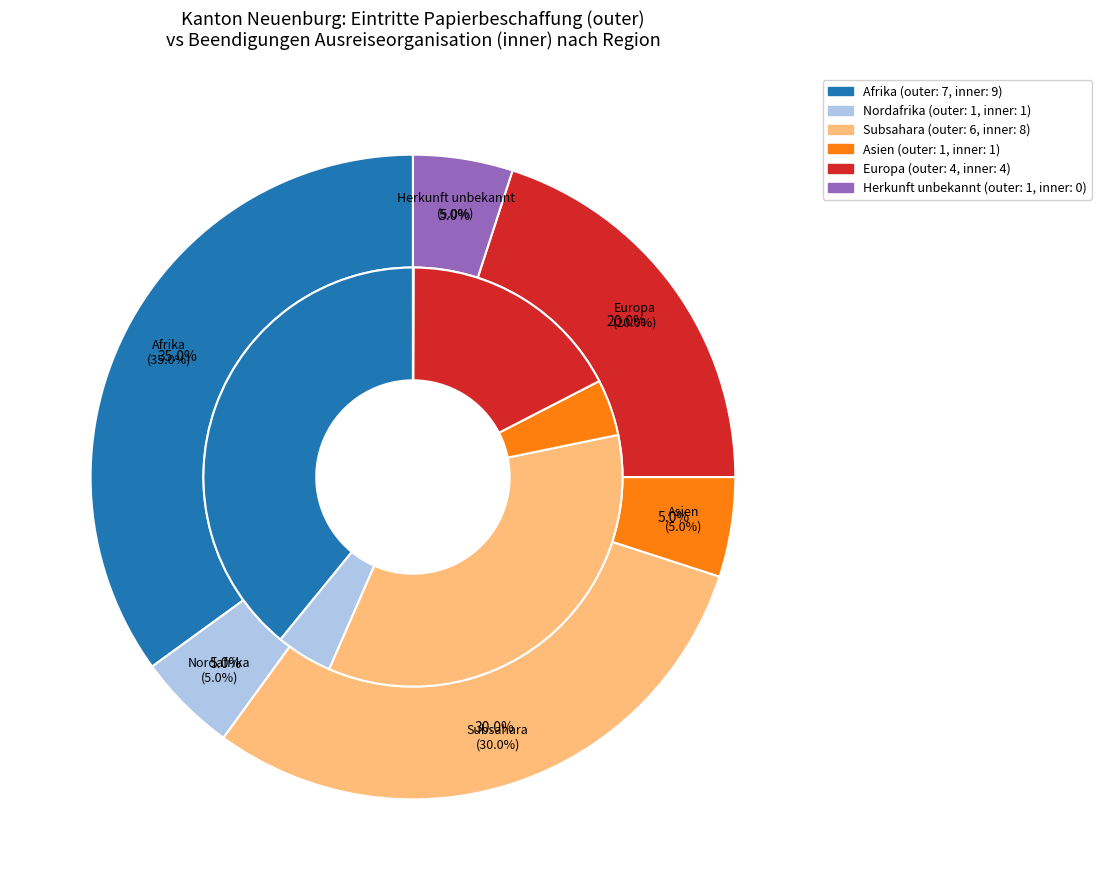

Is it true that Afrika is 28% of the pie?

False